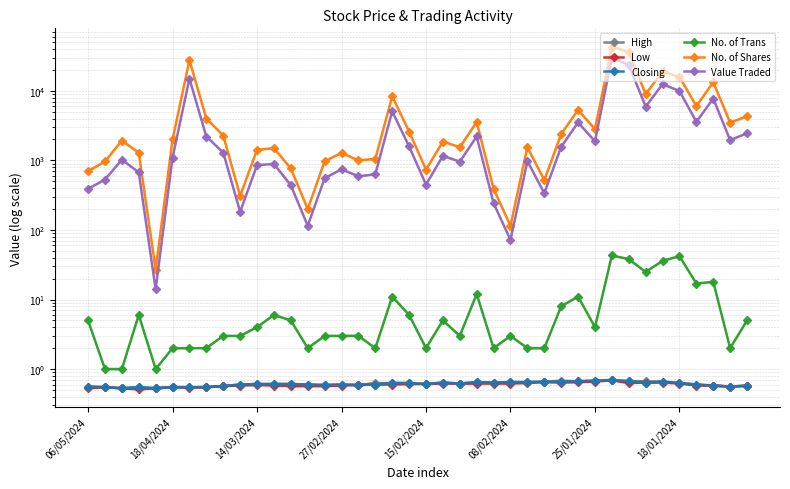

True or false: High has more than 1 points higher than both neighbors.

True